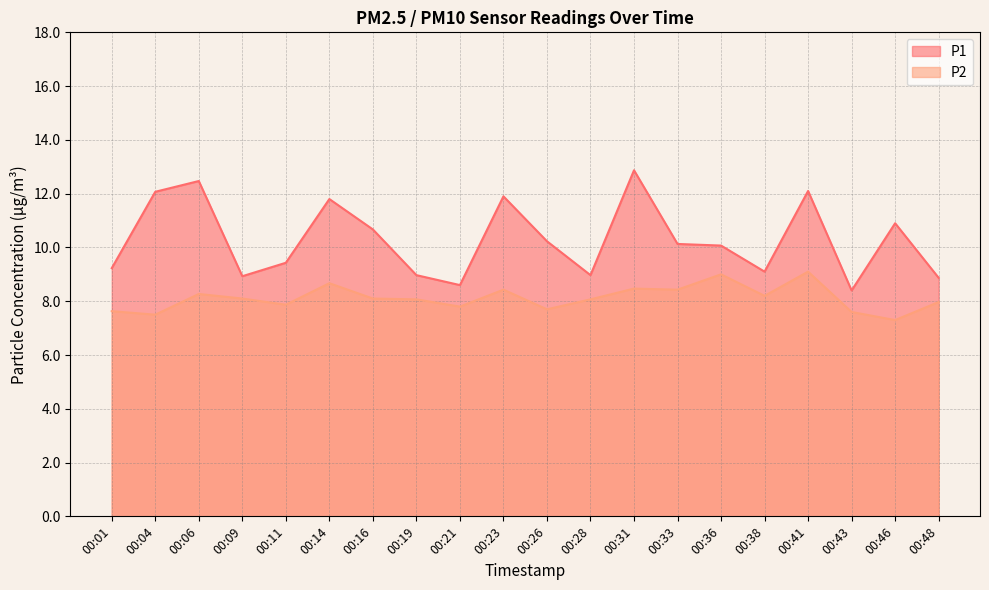

What is the maximum value for P2?

9.1